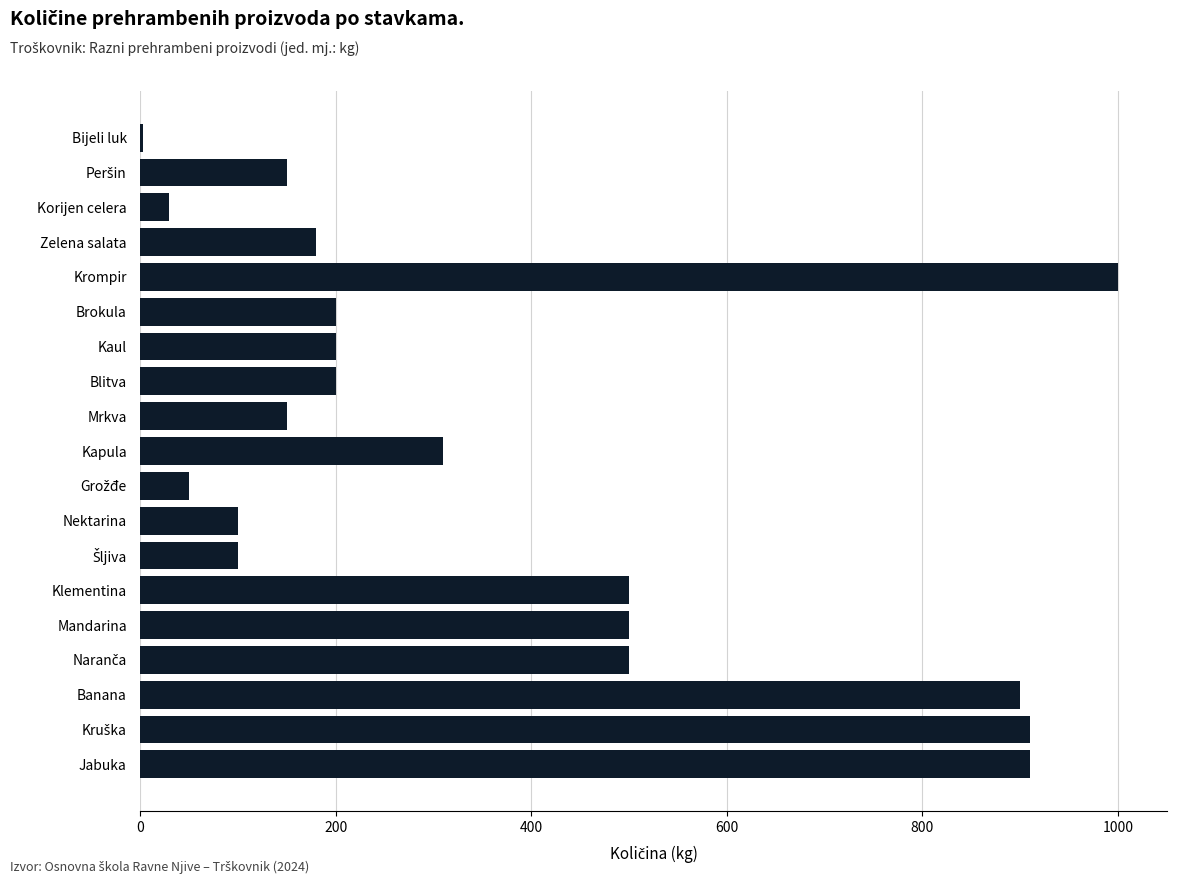

Read the value at Mrkva.

150